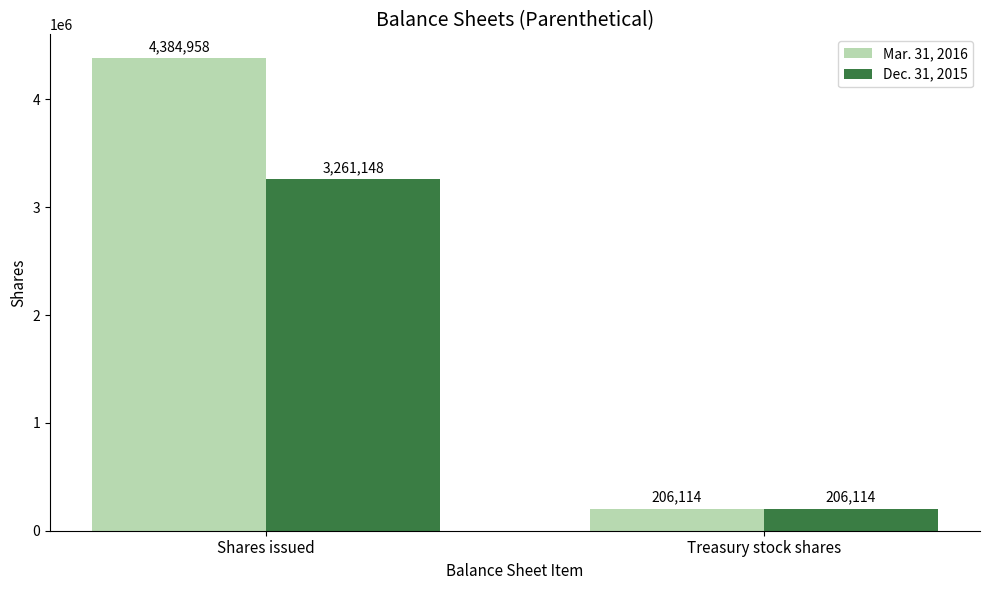

True or false: Mar. 31, 2016 has a value of 4384958 at Shares issued.

True